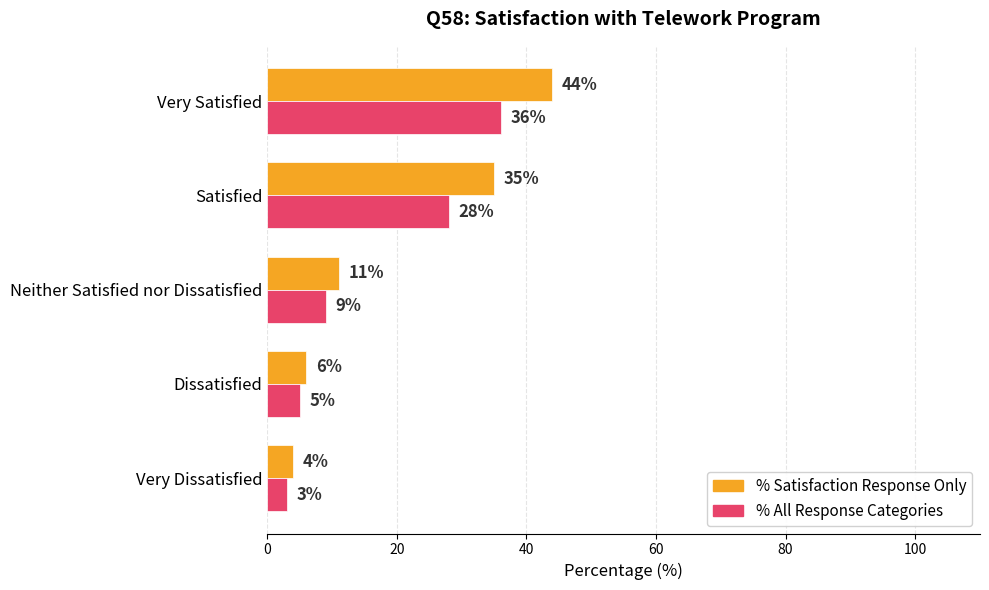

What is the sum of all % Satisfaction Response Only values?

100